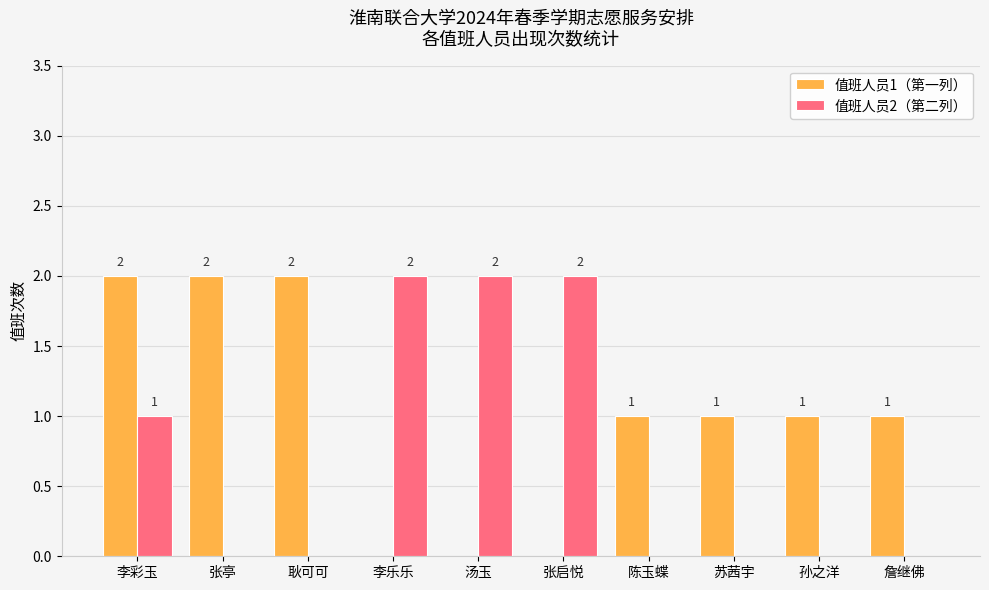

How many groups of bars are there?

10